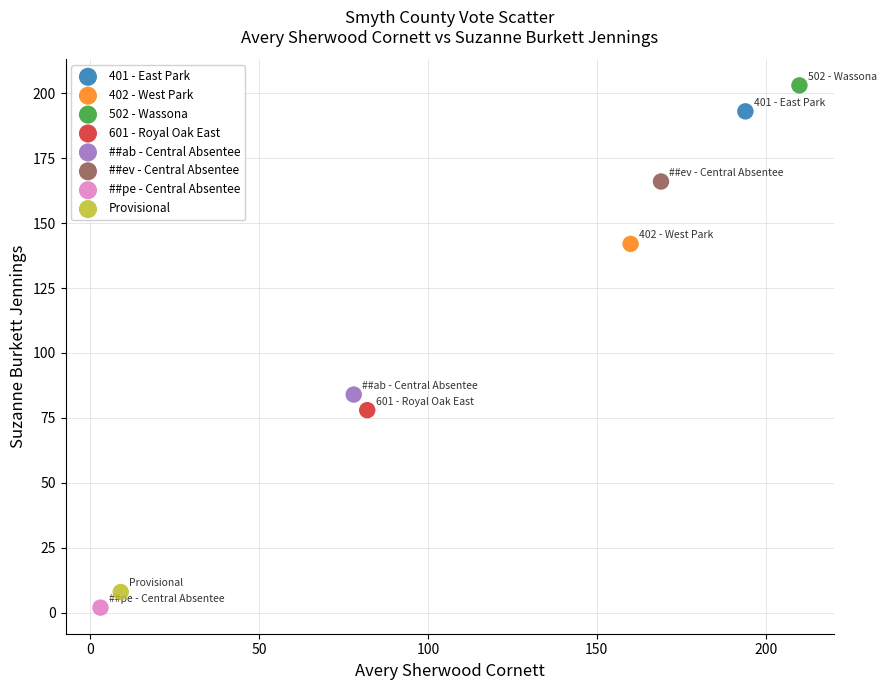

What are all the series names shown in the legend?

401 - East Park, 402 - West Park, 502 - Wassona, 601 - Royal Oak East, ##ab - Central Absentee, ##ev - Central Absentee, ##pe - Central Absentee, Provisional